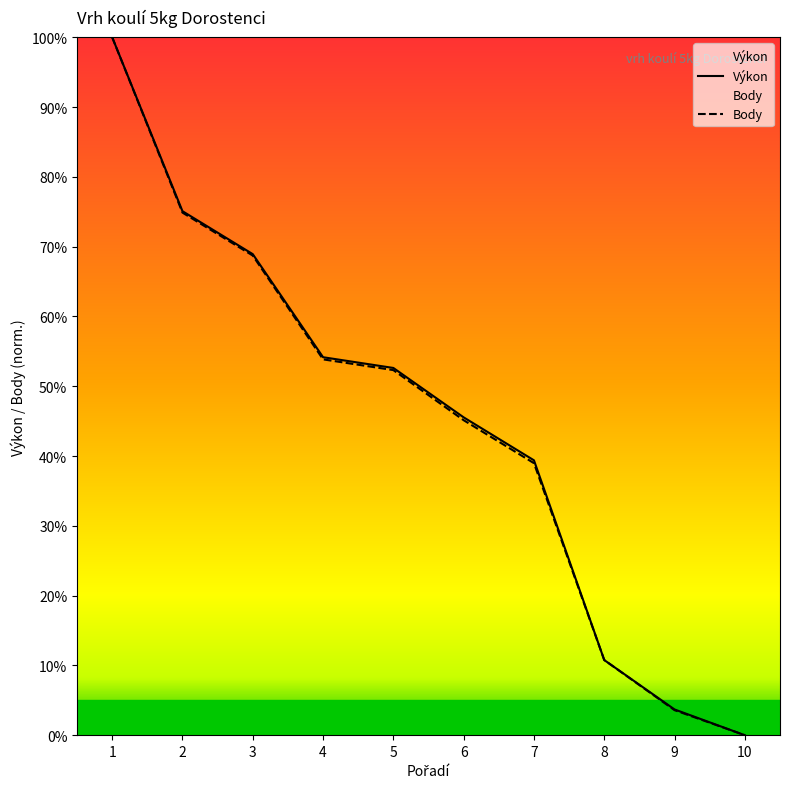

At which label does Výkon reach its minimum?

10